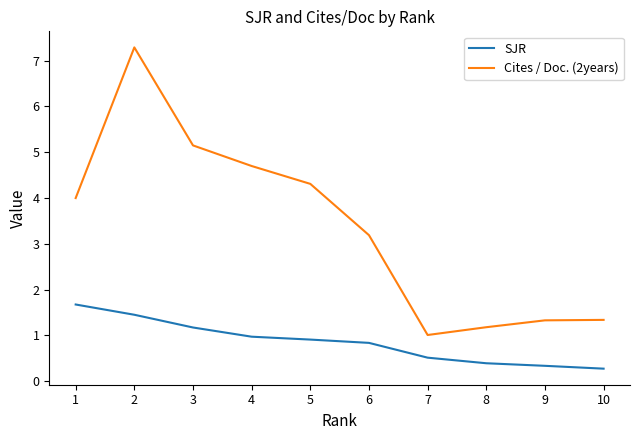

What value does the SJR series have at 9?

0.3